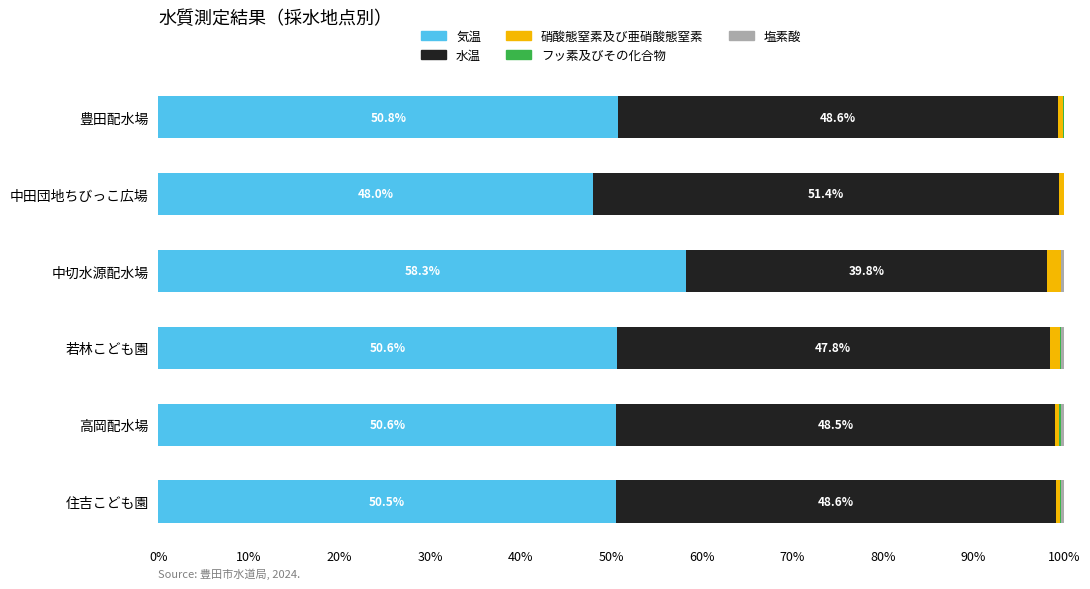

Which category has the highest value in the 気温 series?

中切水源配水場